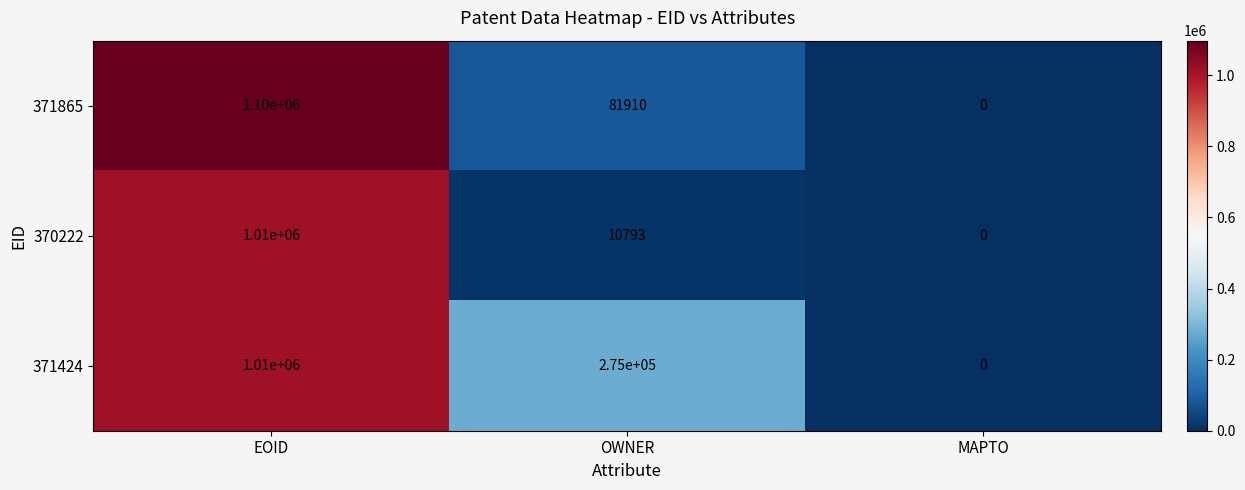

Which series has the widest spread of values?

371865